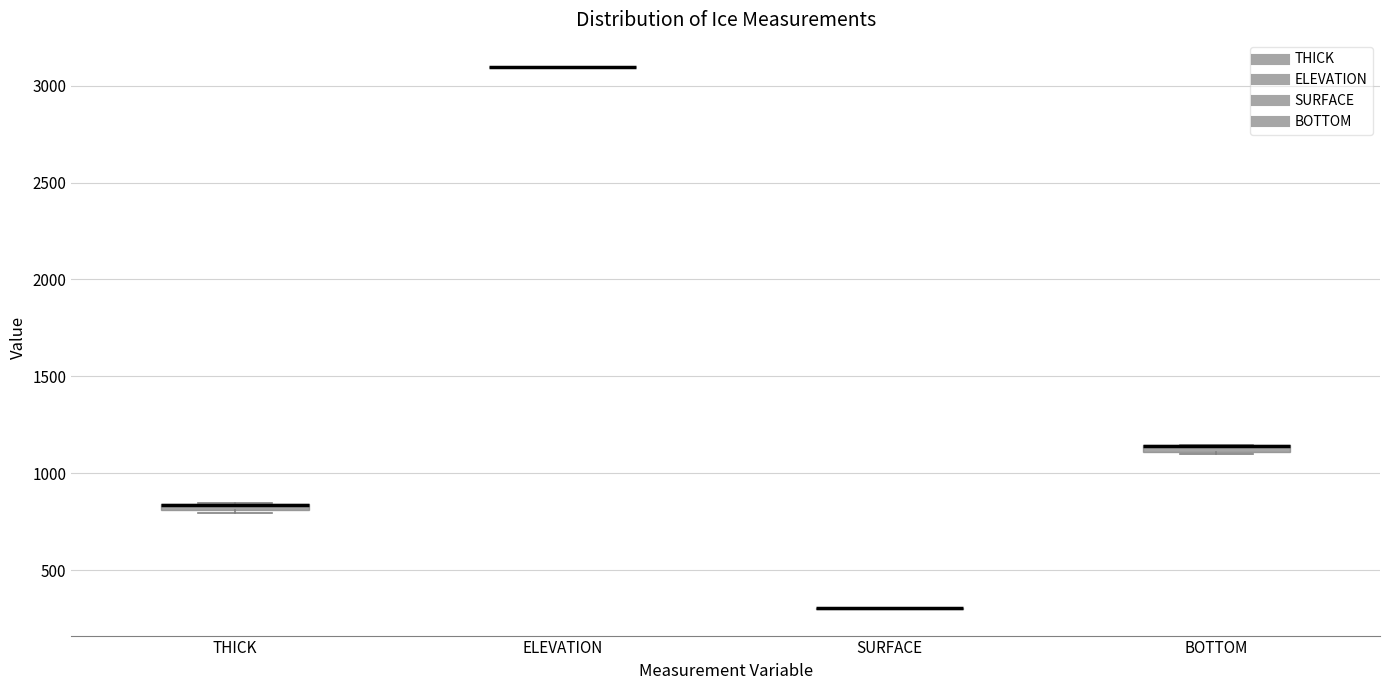

Where is the lower edge of the box for THICK on the y-axis? The values are not printed on the chart, so give them approximately, as read against the axis.

800